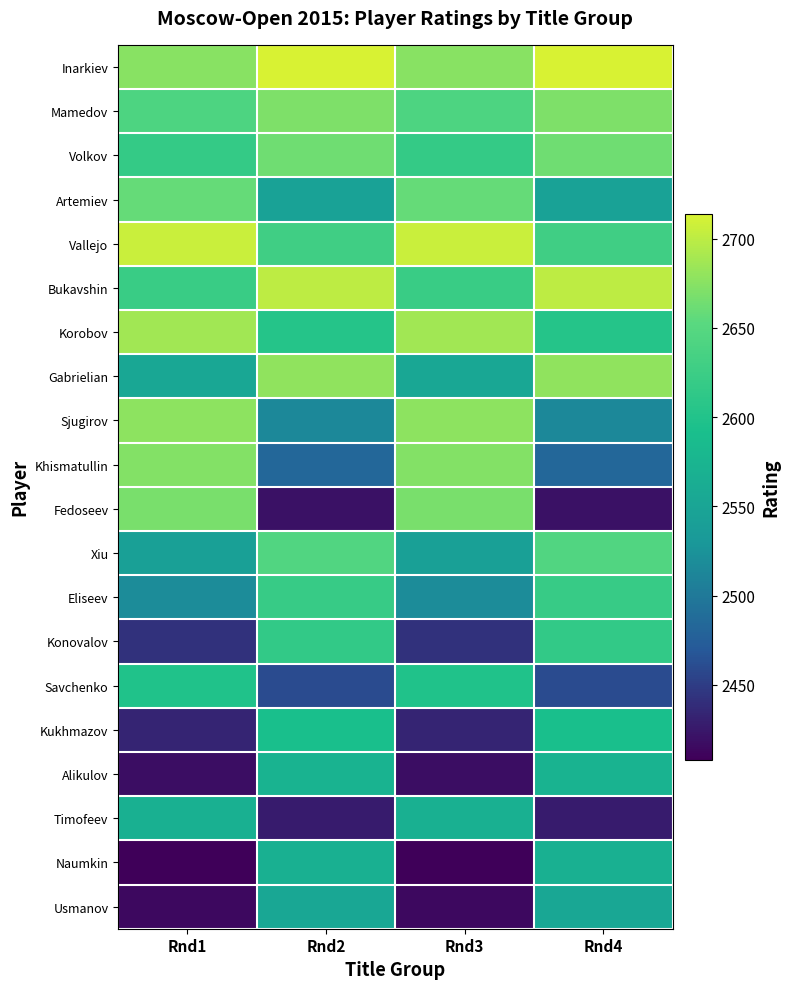

At which category is the sum across all series the highest?

Rnd2